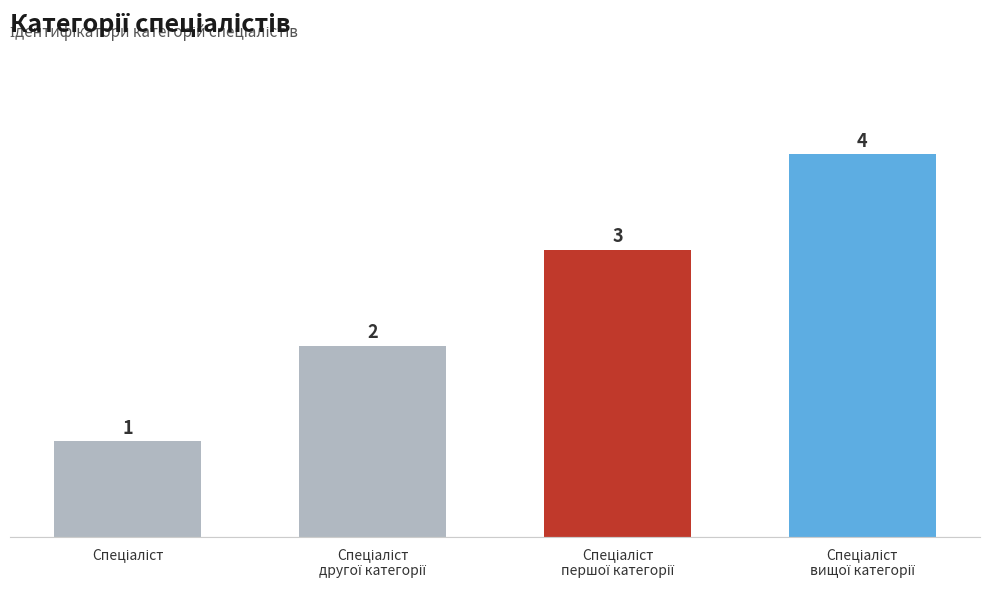

What is the greatest value displayed?

4